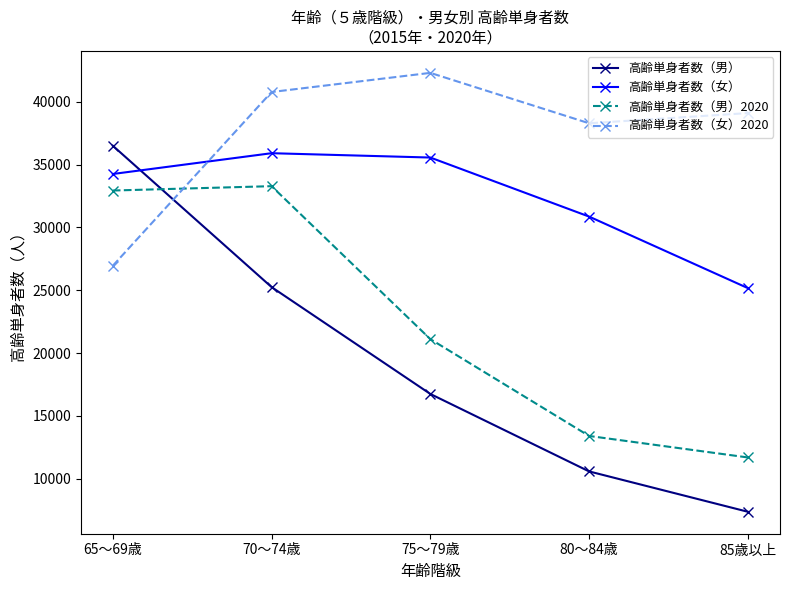

Where is the first local maximum for 高齢単身者数（女）2020?

75～79歳